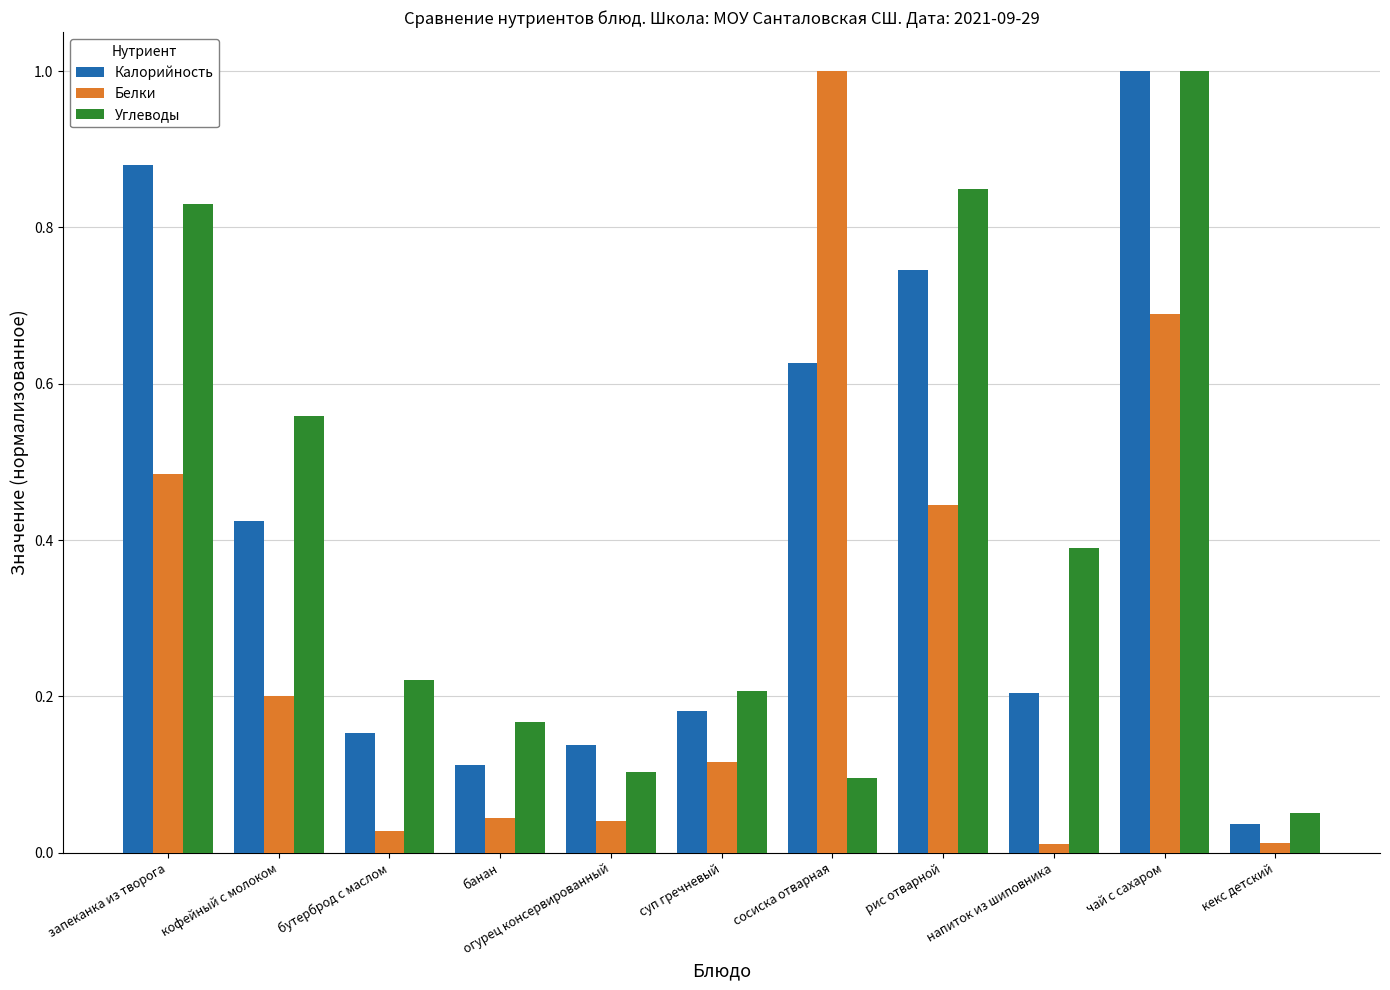

At which category is the sum across all series the highest?

чай с сахаром